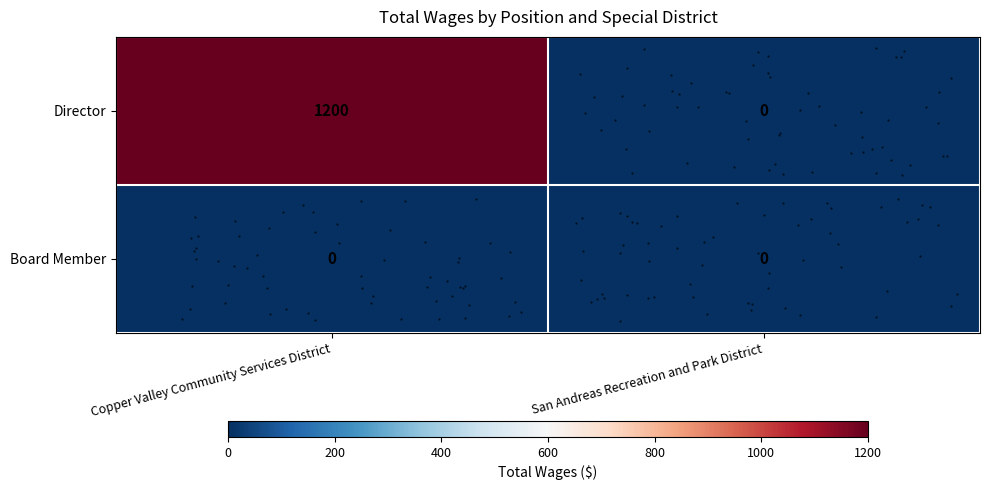

Which category has the lowest value in the row_0 series?

San Andreas Recreation and Park District